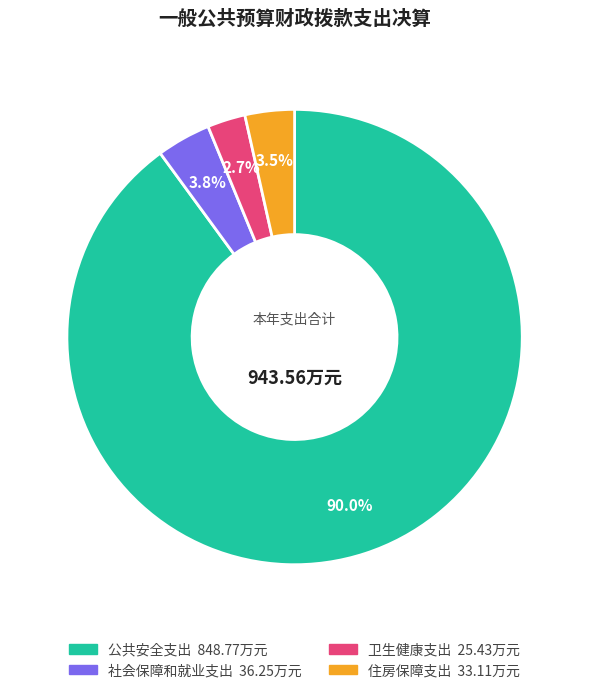

Do 社会保障和就业支出 and 住房保障支出 together represent more than half of the pie?

No